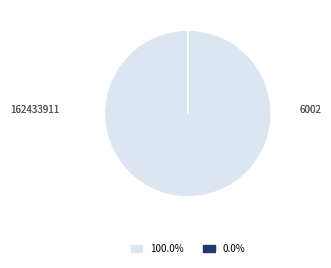

Which category has the biggest portion of the pie?

162433911